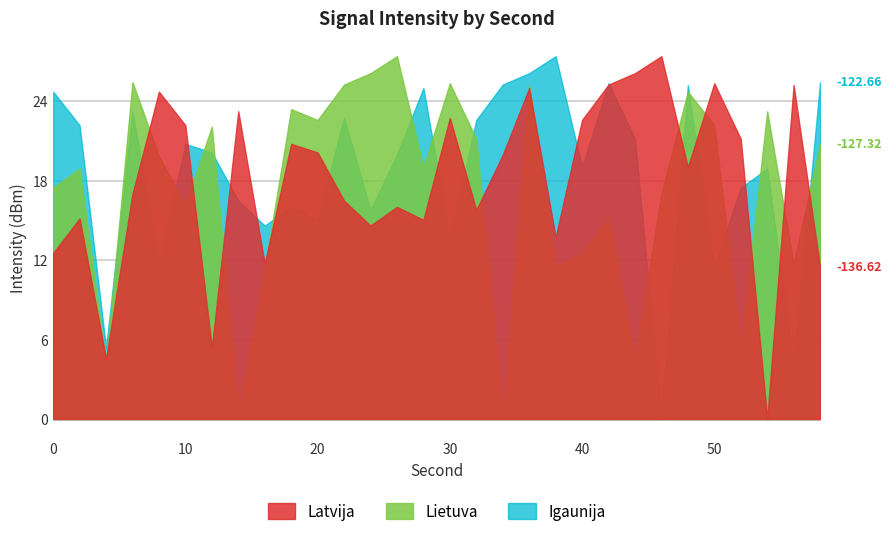

What are all the series names shown in the legend?

Latvija, Lietuva, Igaunija